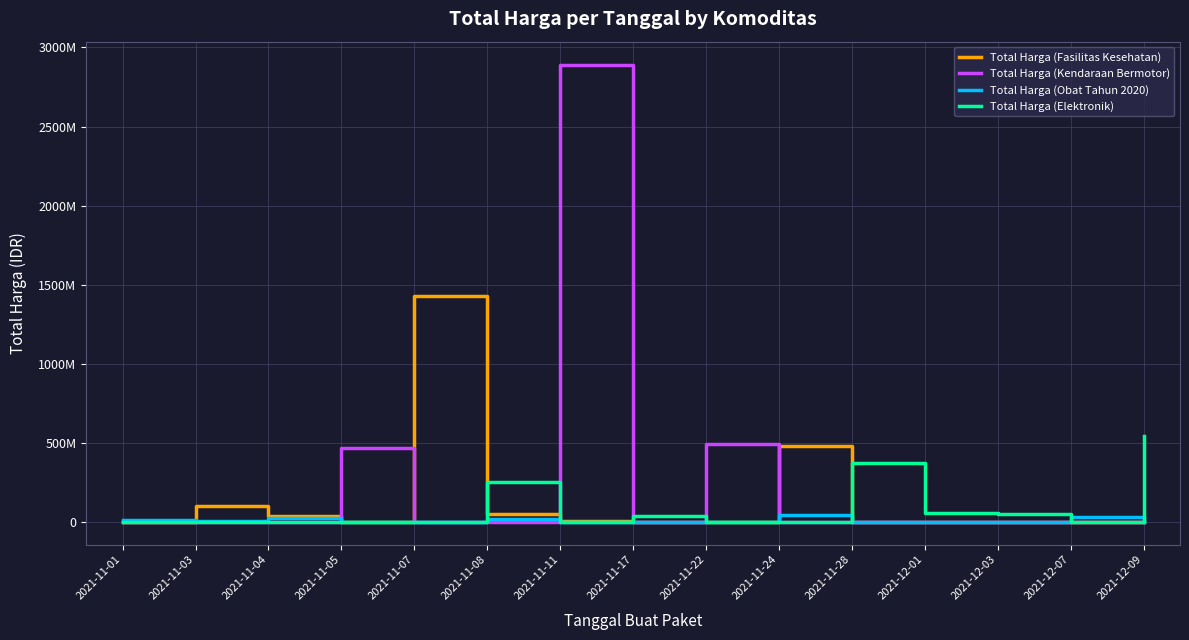

Does the chart have visible grid lines?

Yes